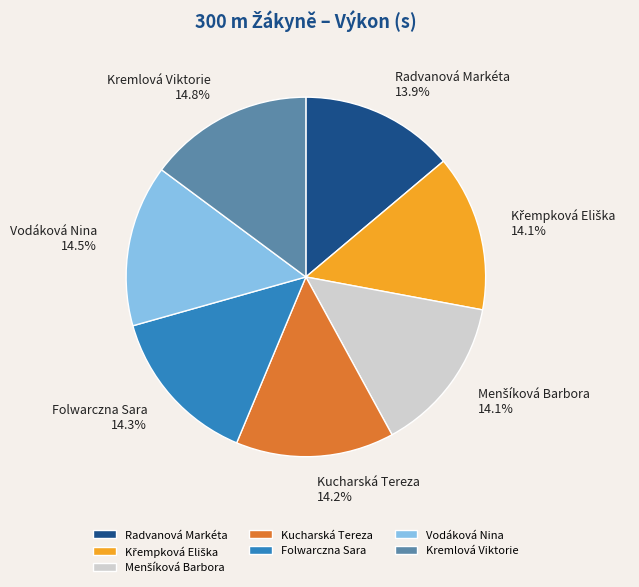

Combined, what portion of the pie is Vodáková Nina and Radvanová Markéta?

28.4%